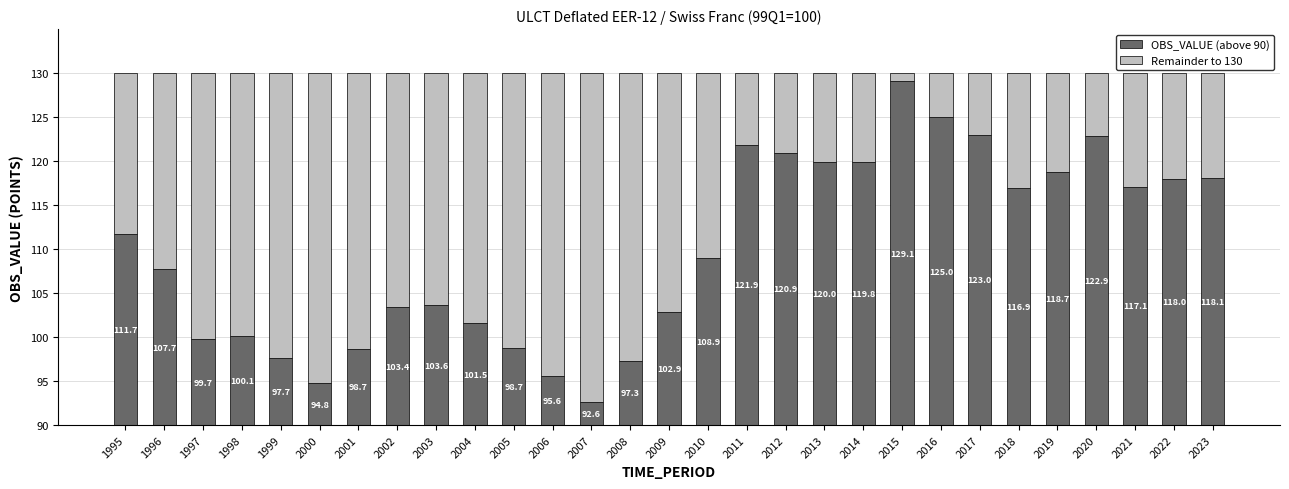

What is the sum of the Remainder to 130 values at 2017 and 2019?

18.3